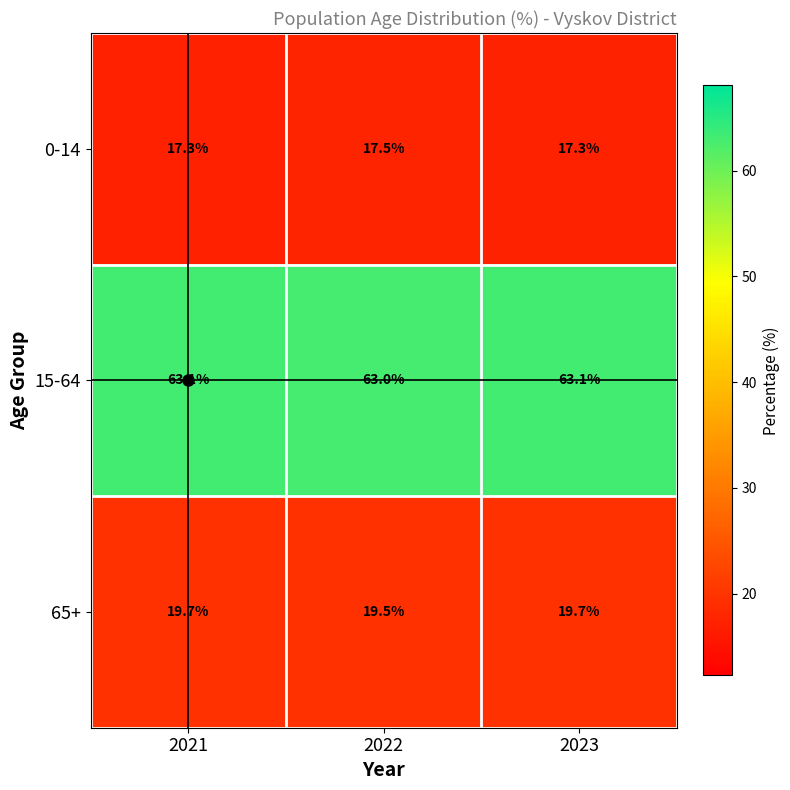

Is it true that 0-14 equals 17.3 at 2023?

True